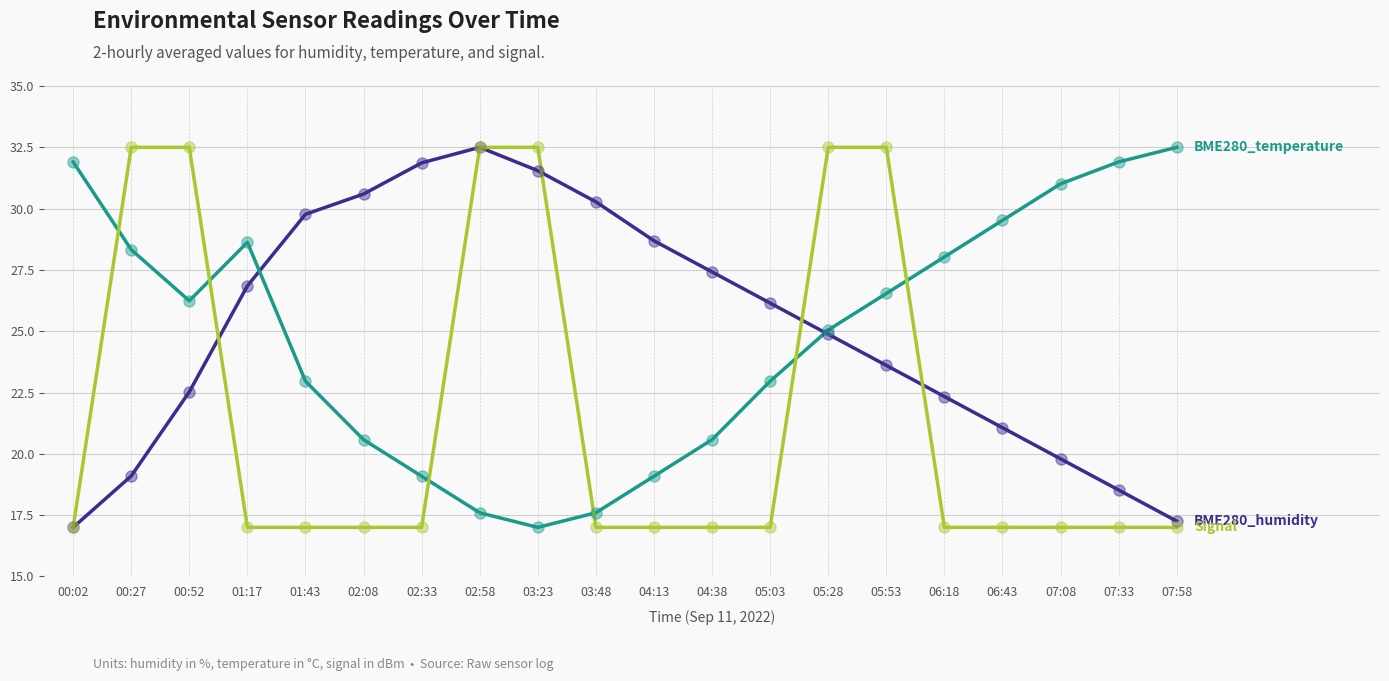

What is the total value across all series at 06:43?

67.6